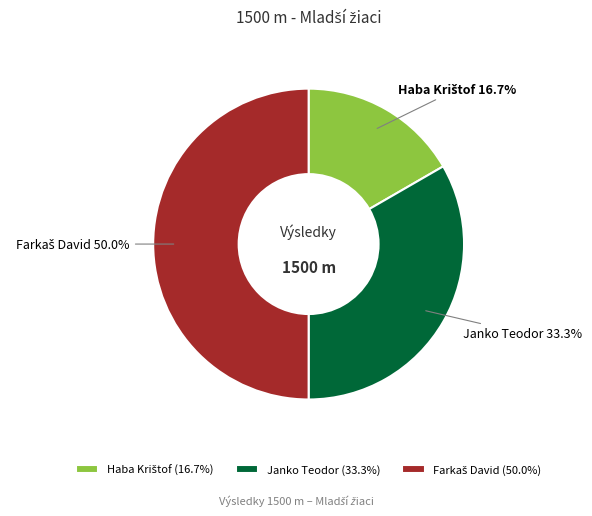

How much of the chart is everything except Janko Teodor?

66.7%